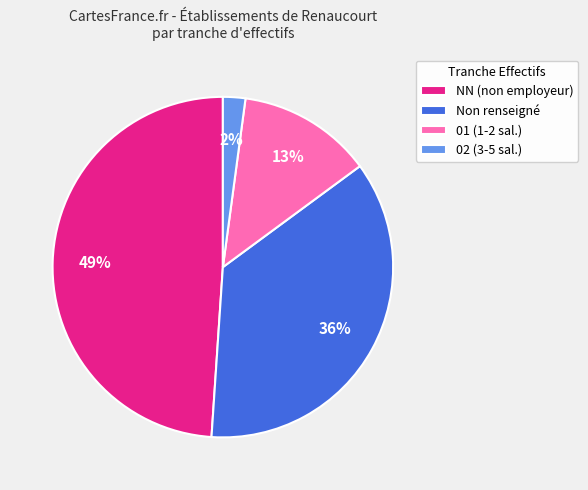

Which category has the smallest portion of the pie?

02 (3-5 sal.)